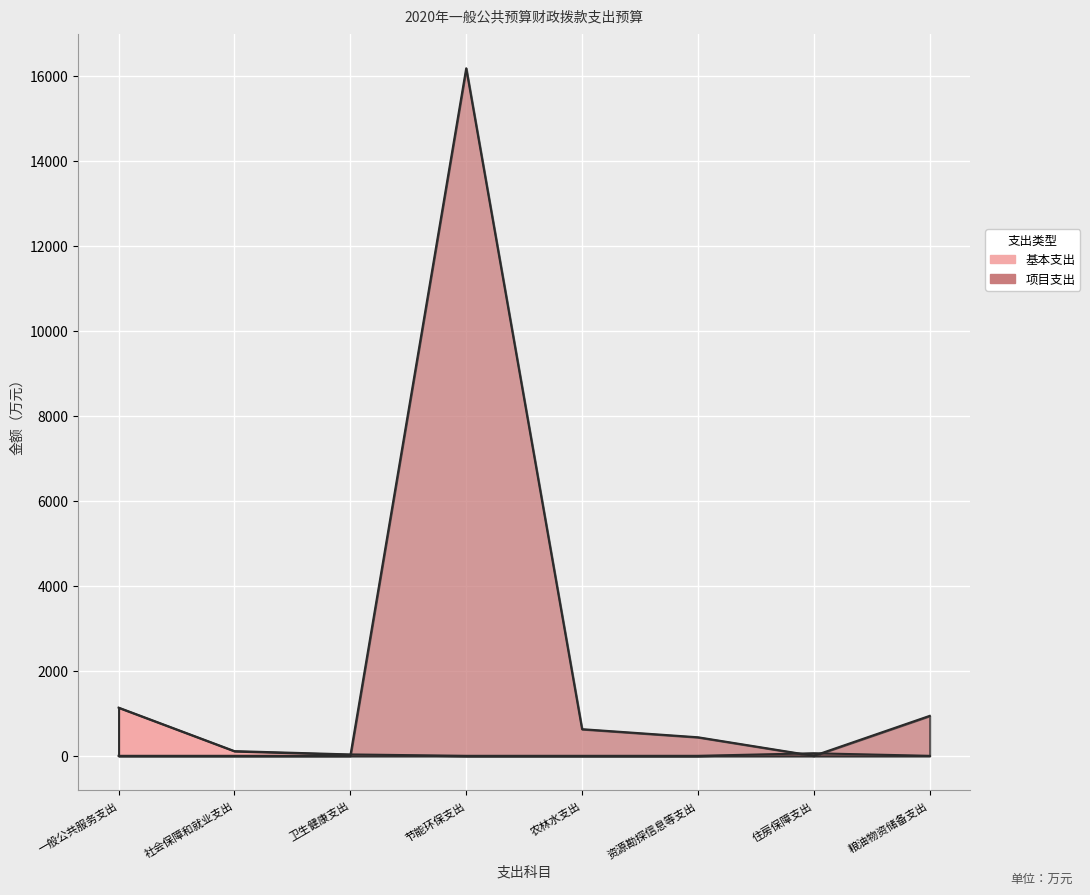

What is the difference between the second highest and second lowest values in the 基本支出 series?

110.6